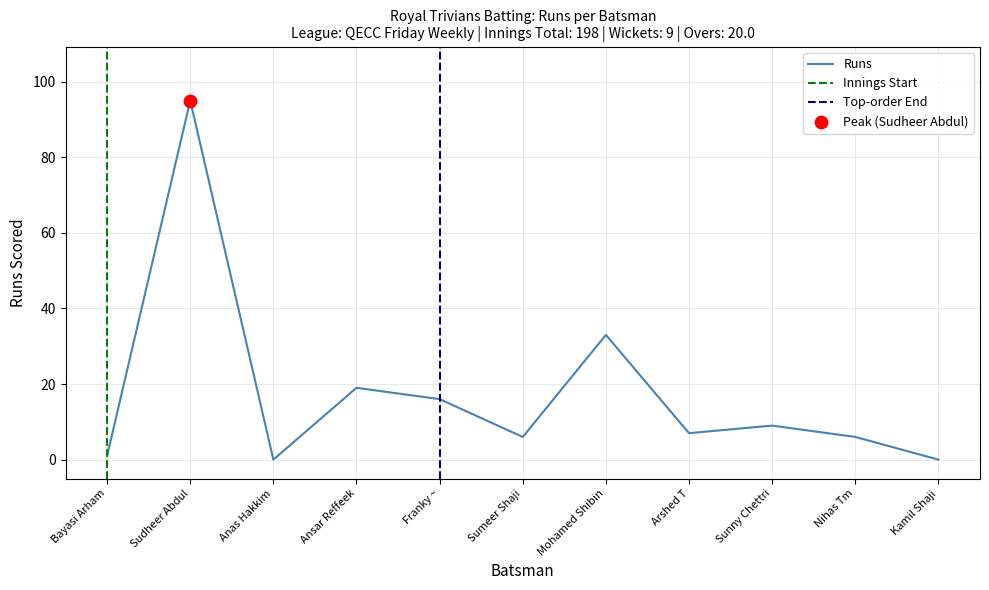

What is the change in value from Ansar Reffeek to Sunny Chettri?

-10